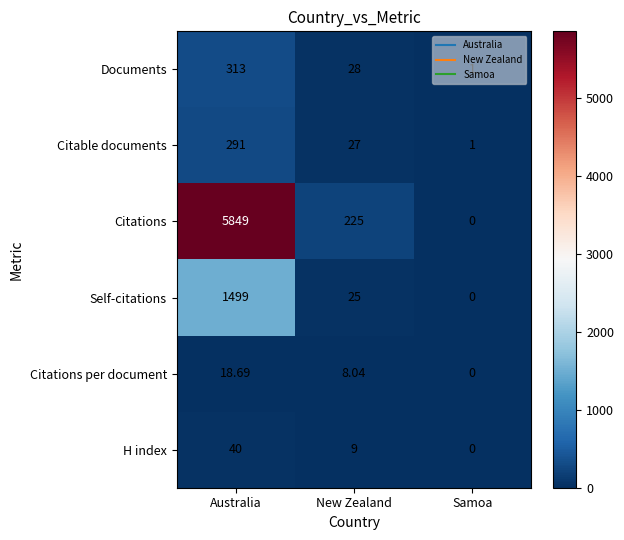

Which label corresponds to the smallest value in the chart?

Samoa